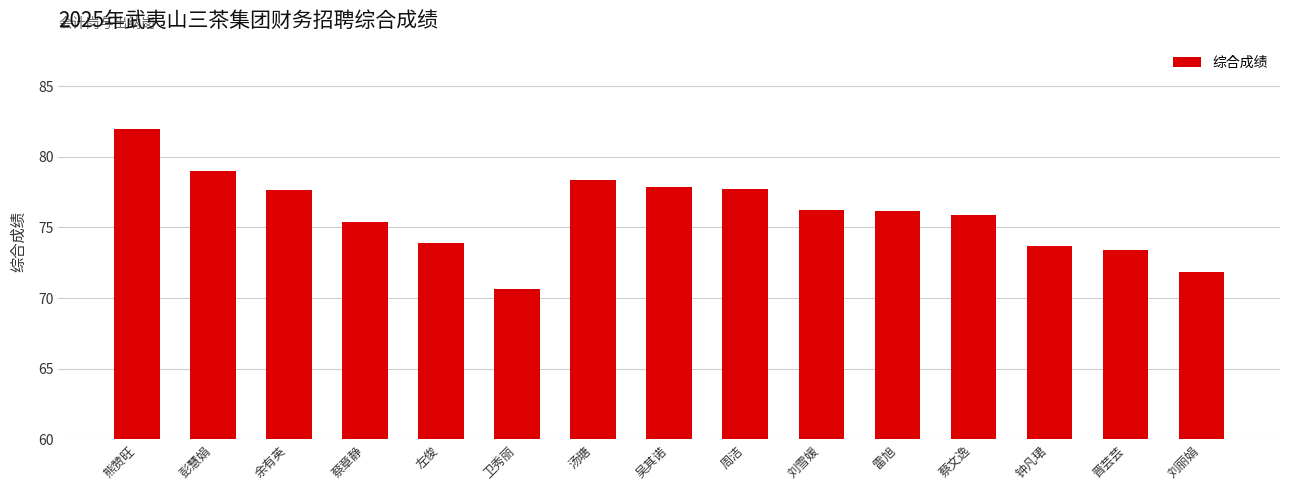

What value does the data have at 刘雪媛?

76.2